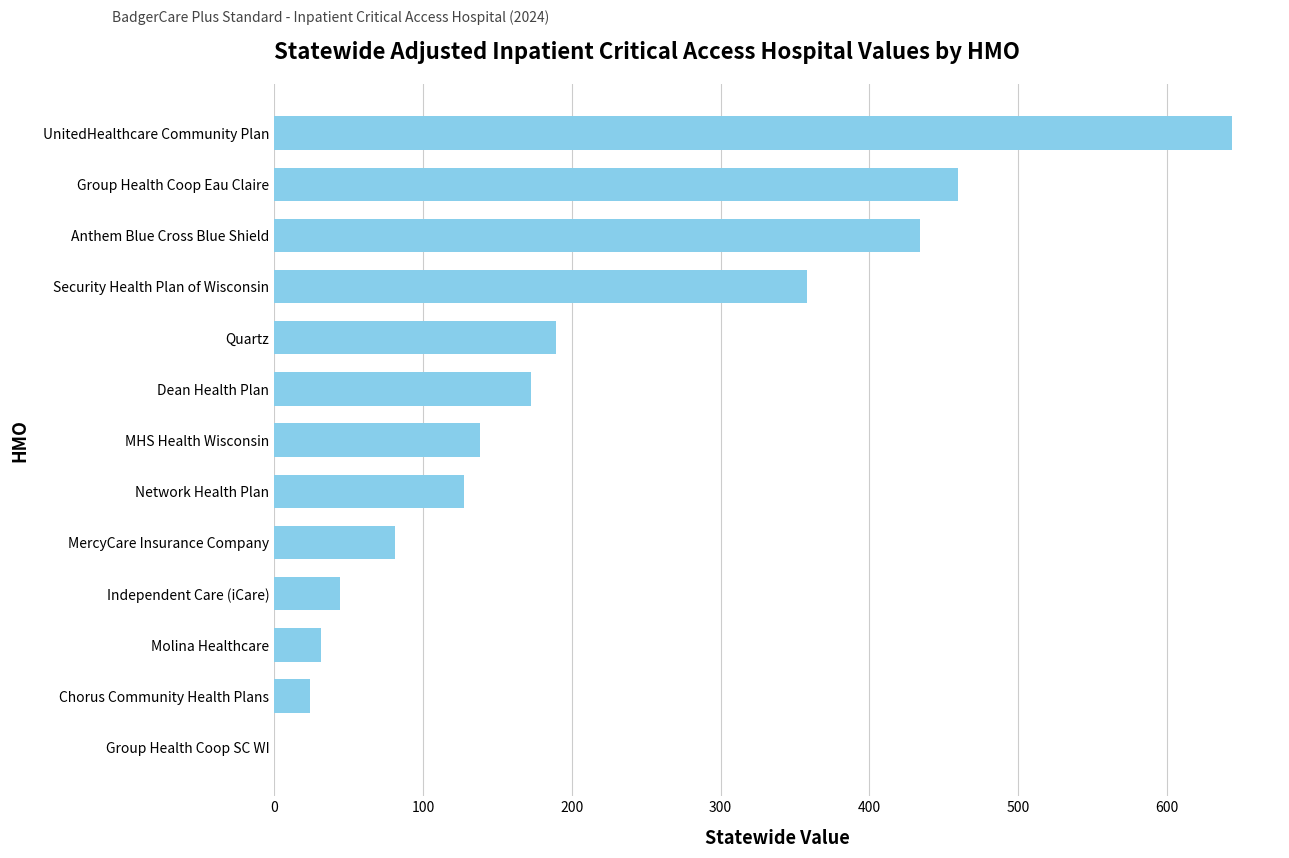

Between Independent Care (iCare) and UnitedHealthcare Community Plan, which is larger?

UnitedHealthcare Community Plan